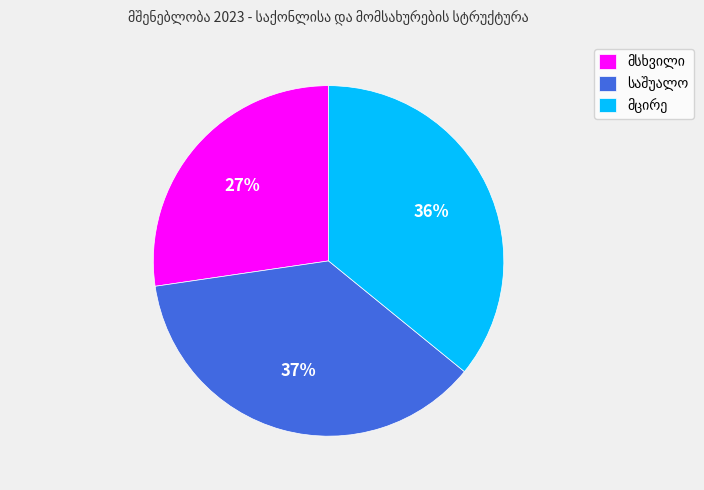

To the nearest percent, what is the average slice percentage?

33%